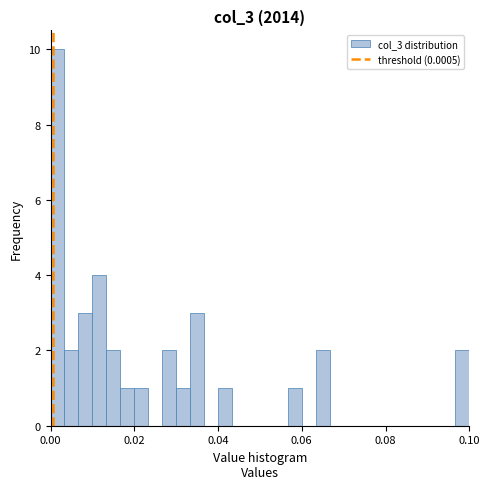

Read against the x-axis, roughly where is the centre of the tallest bar?

0.002